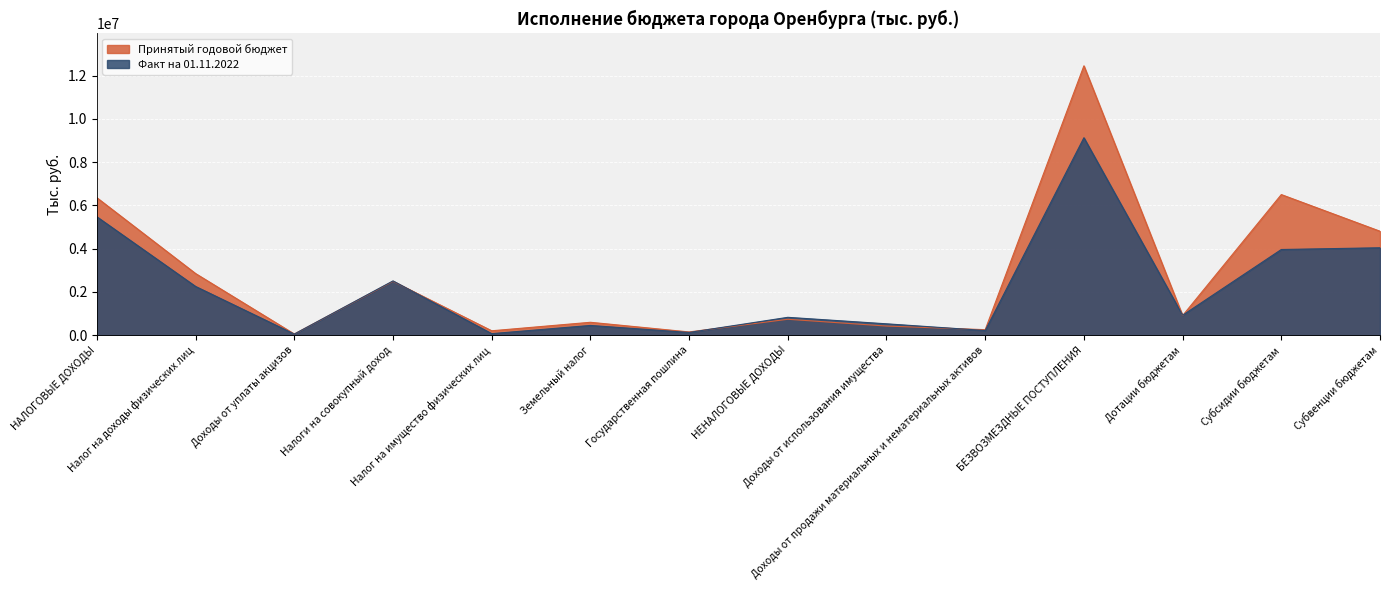

At which category does Принятый годовой бюджет reach its first local peak?

Налоги на совокупный доход